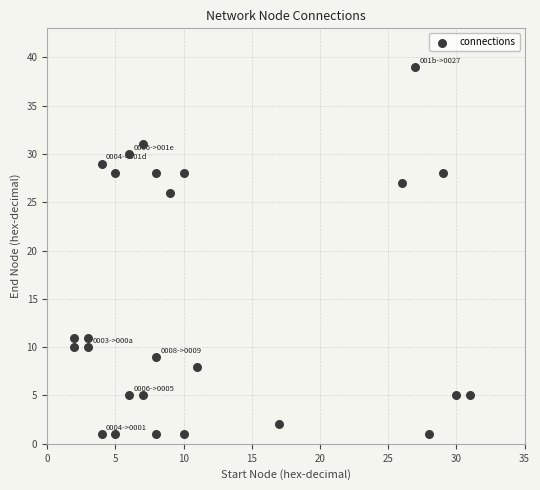

What Y value in the scatter plot is closest to 20?

26